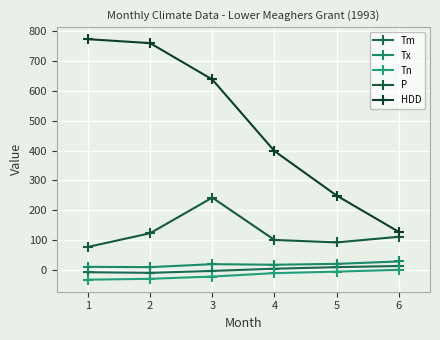

What is the difference between the maximum and second lowest values in the HDD series?

523.4